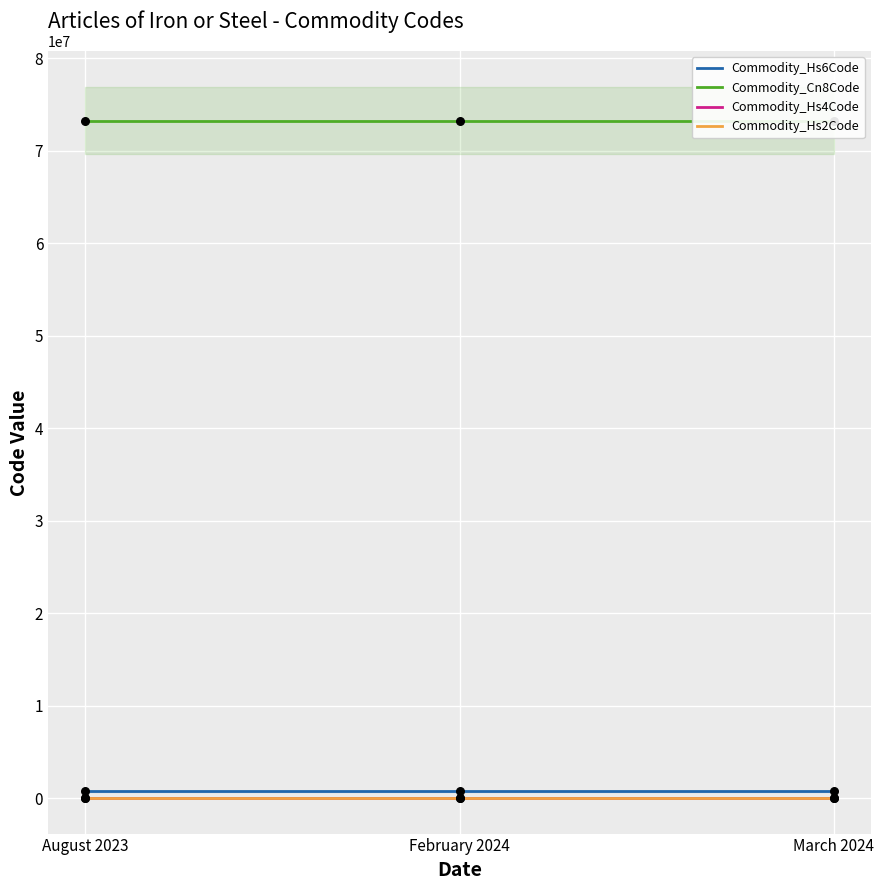

At how many categories does at least one series exceed 17868183?

3